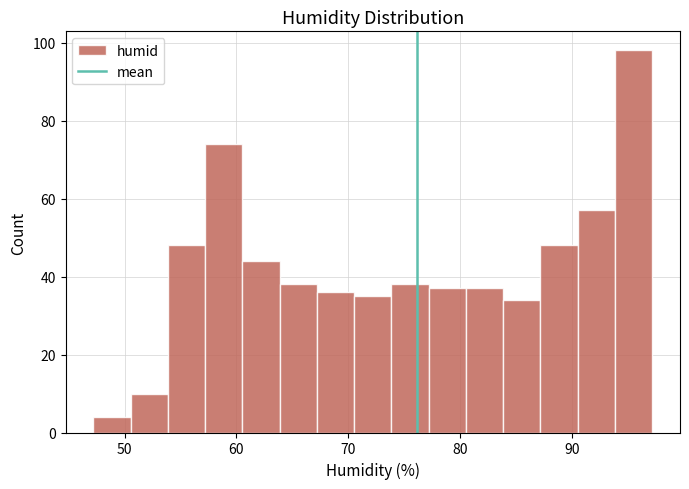

Around what value on the x-axis is the tallest bar? Give the approximate position of its centre, as read against the axis.

96